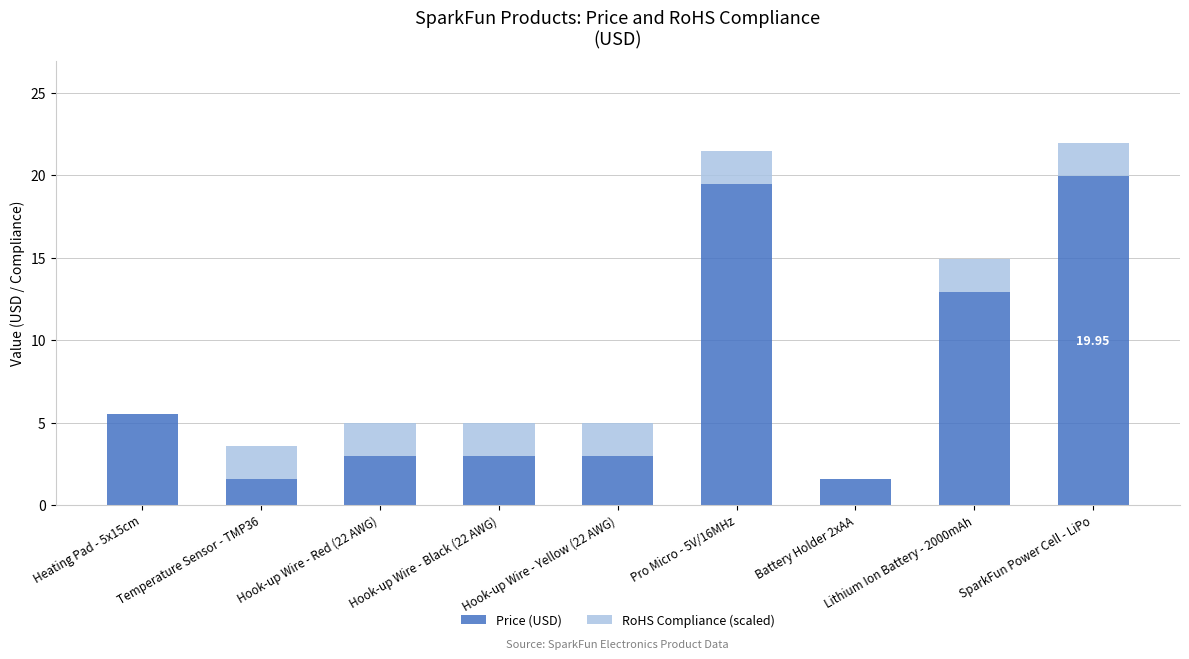

What is the sum of all Price (USD) values?

70.0